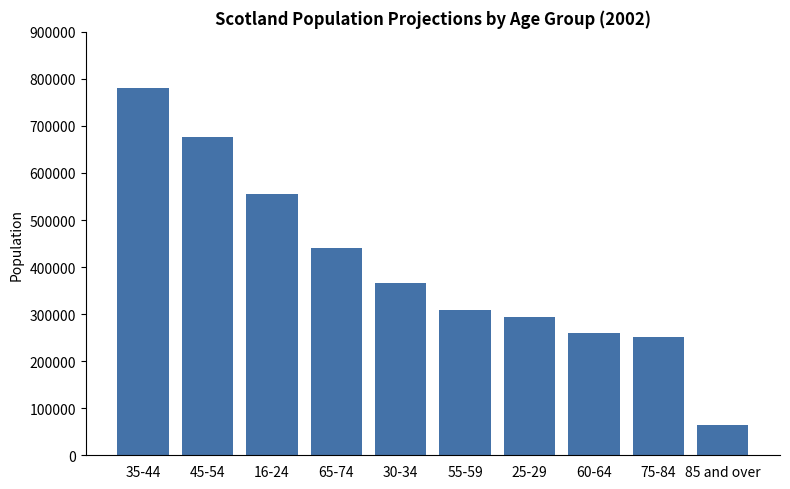

Is it true that the value at 25-29 is 432032?

False